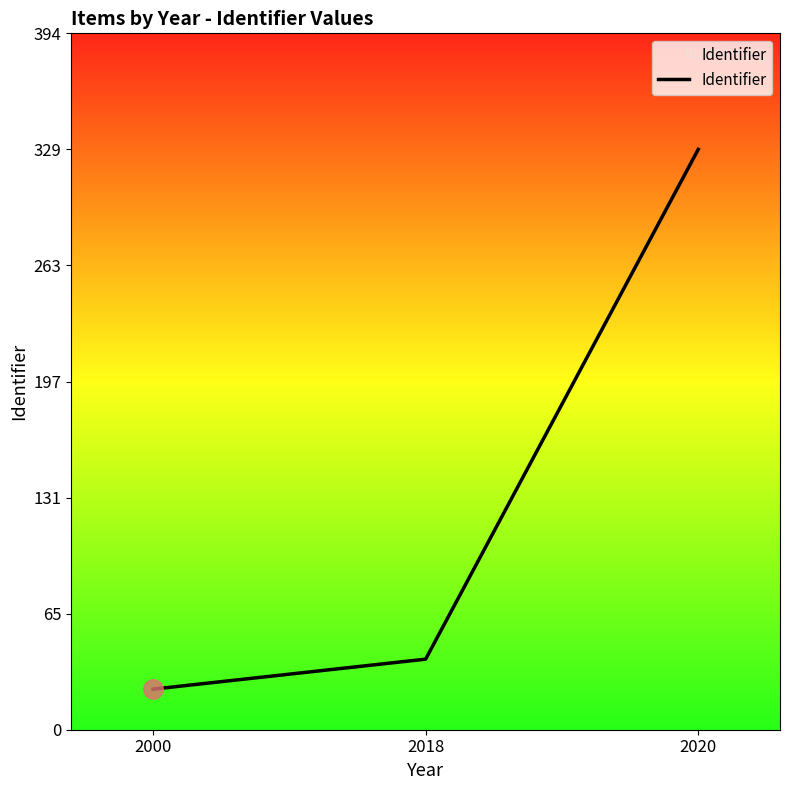

Which category has the highest value across all series?

2020